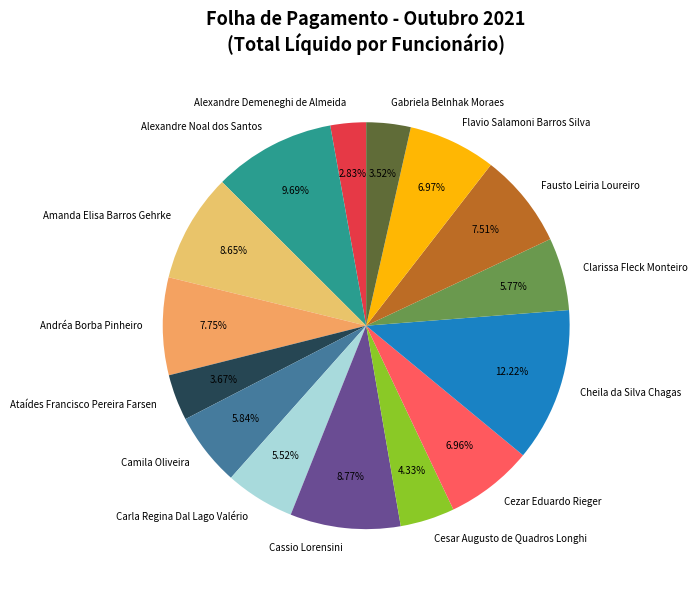

To the nearest percent, what portion does Cheila da Silva Chagas represent?

12%